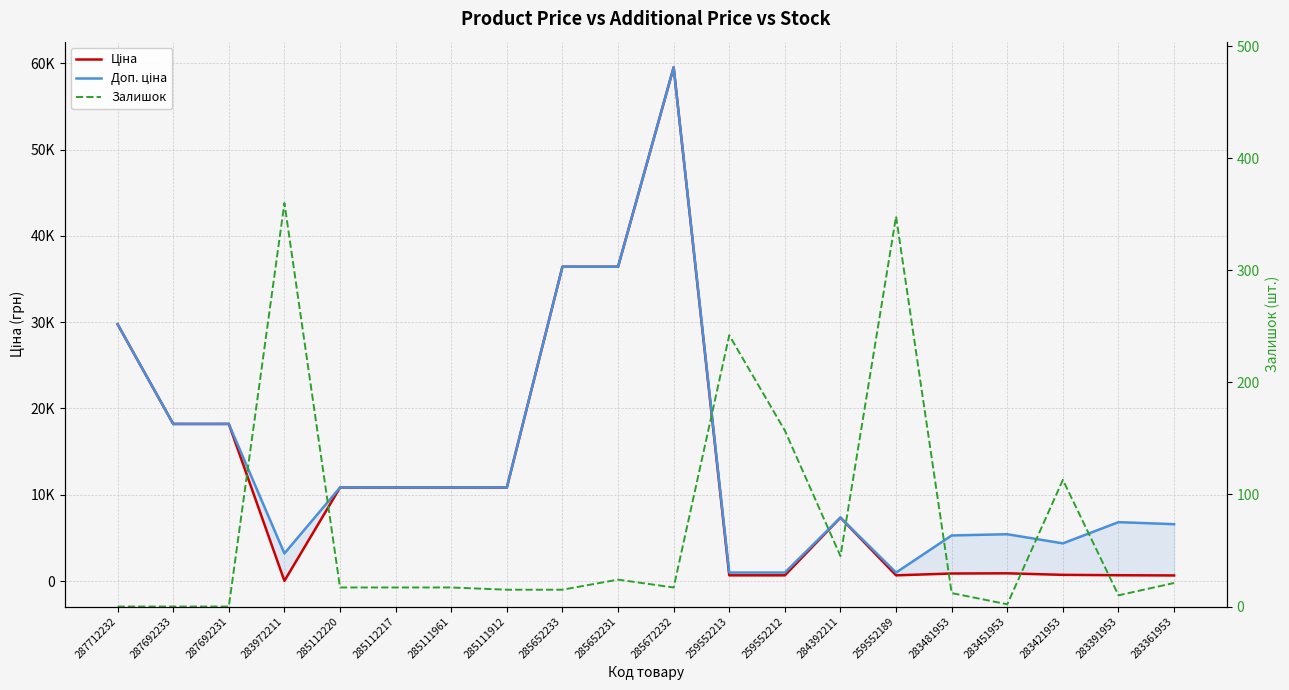

At 285112217, list the series in order from largest to smallest.

Ціна, Доп. ціна, Залишок